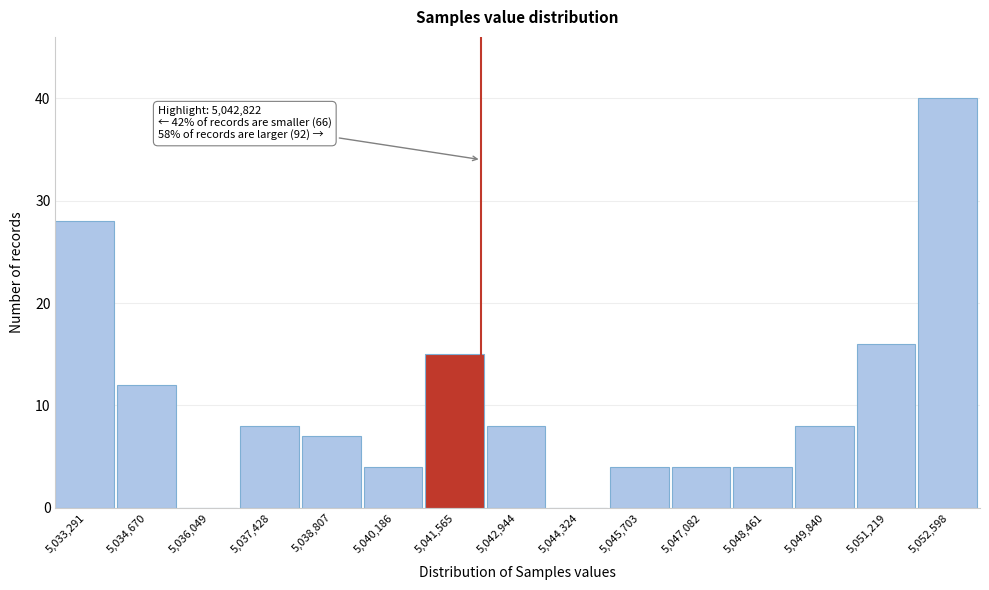

Reading left to right, transcribe all the data shown in this chart.

5,033,291=28	5,034,670=12	5,036,049=0	5,037,428=8	5,038,807=7	5,040,186=4	5,041,565=15	5,042,944=8	5,044,324=0	5,045,703=4	5,047,082=4	5,048,461=4	5,049,840=8	5,051,219=16	5,052,598=40